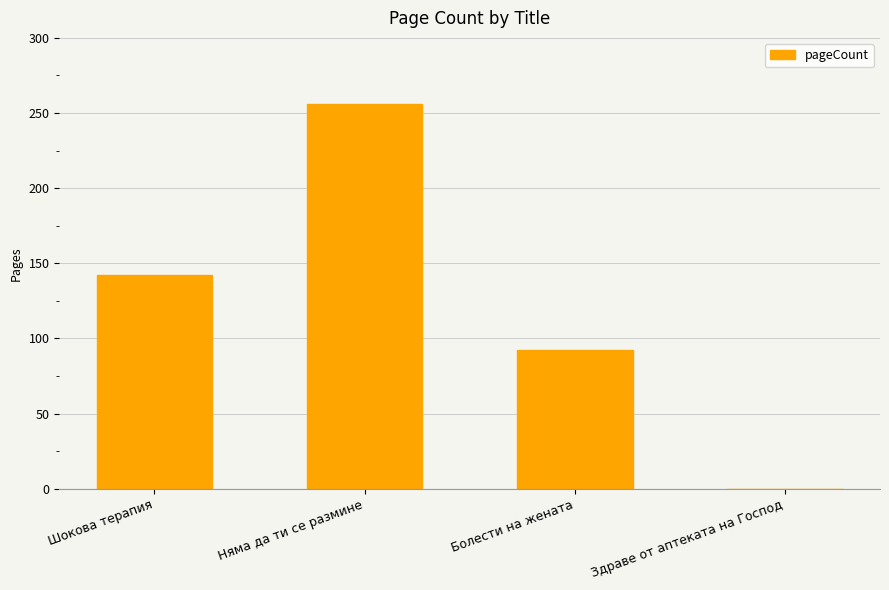

True or false: the data shows 79 at Няма да ти се размине.

False